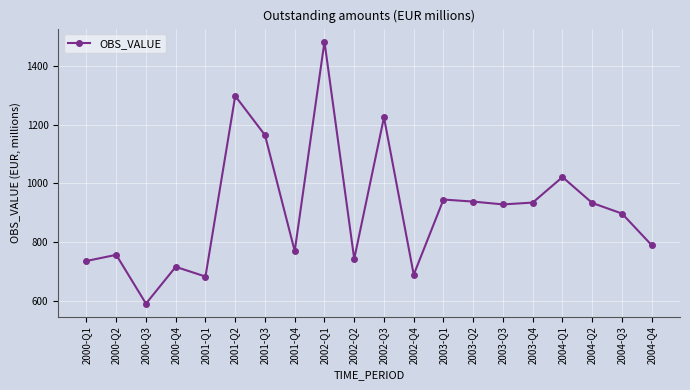

What position from the right is 2000-Q3?

18